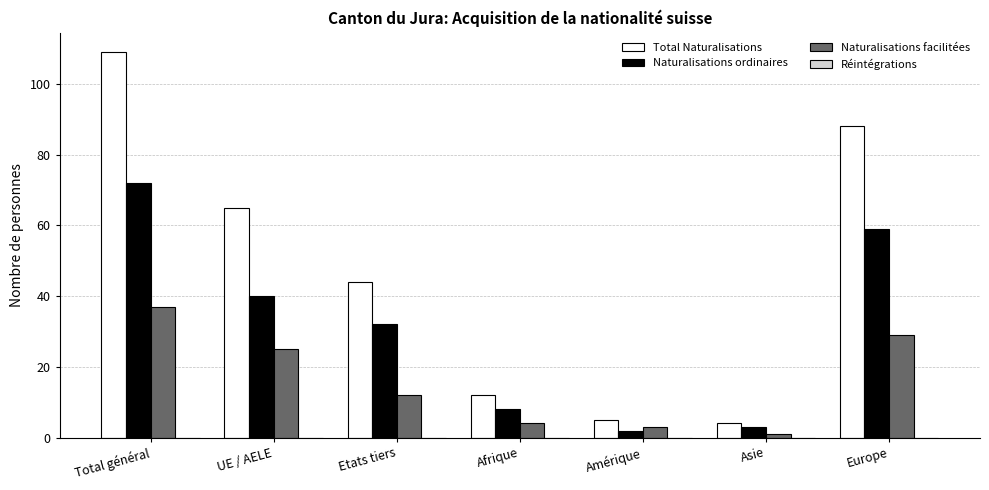

What is the sum of all Naturalisations facilitées values?

111